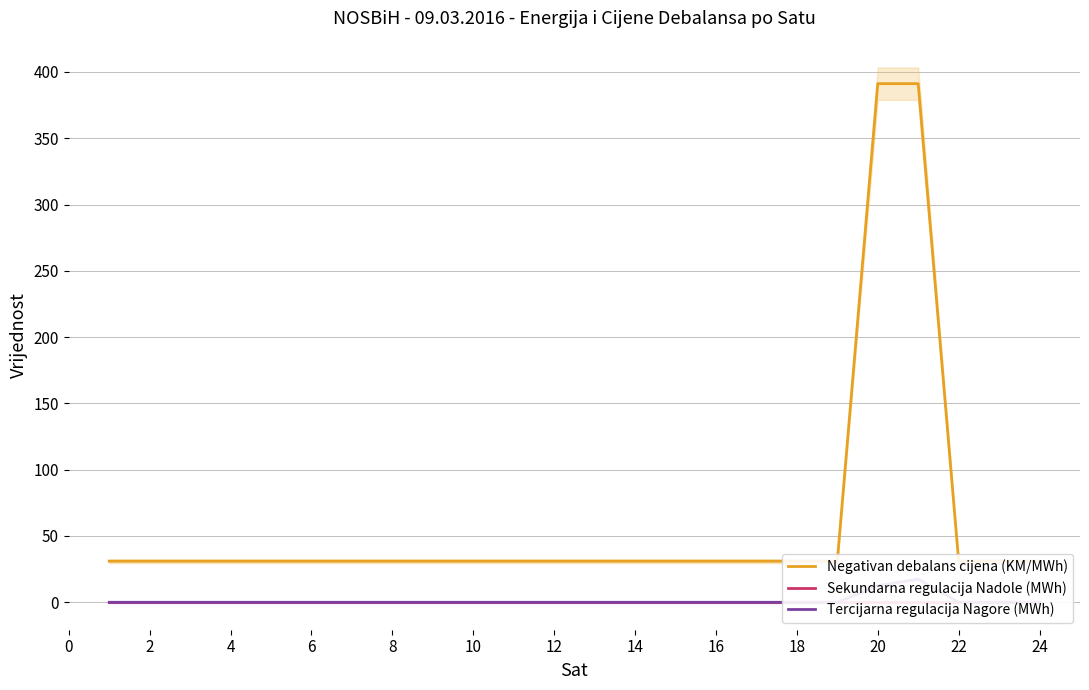

At 4, list the series in order from largest to smallest.

Negativan debalans cijena (KM/MWh), Sekundarna regulacija Nadole (MWh), Tercijarna regulacija Nagore (MWh)